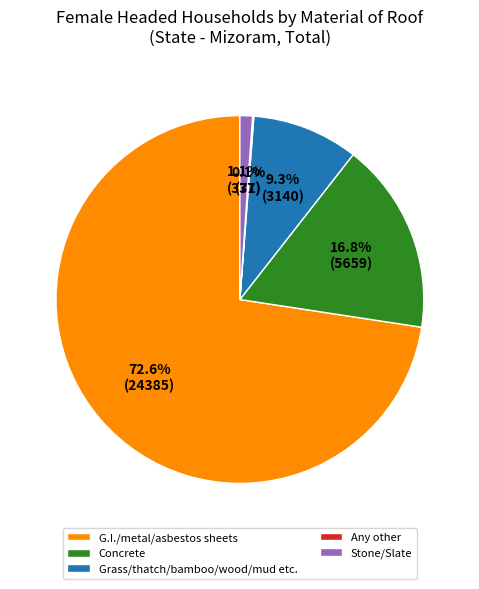

What percentage is the Concrete slice, to the nearest percent?

17%